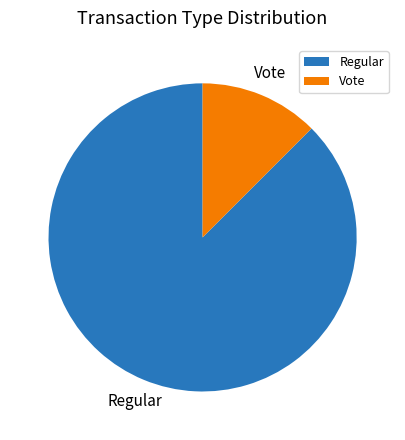

Combined, do Regular and Vote account for over 50%?

Yes